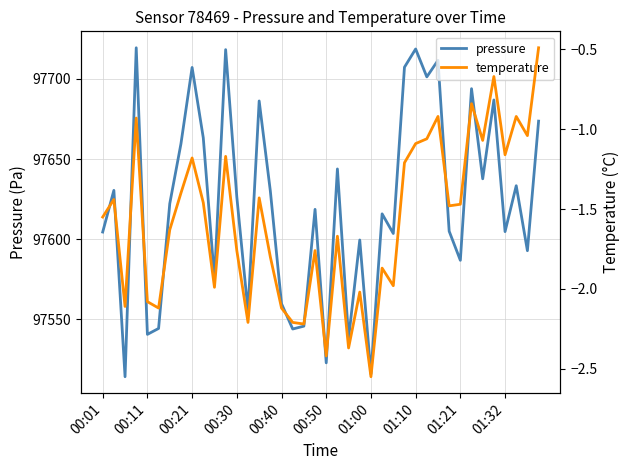

What are all the series names shown in the legend?

pressure, temperature